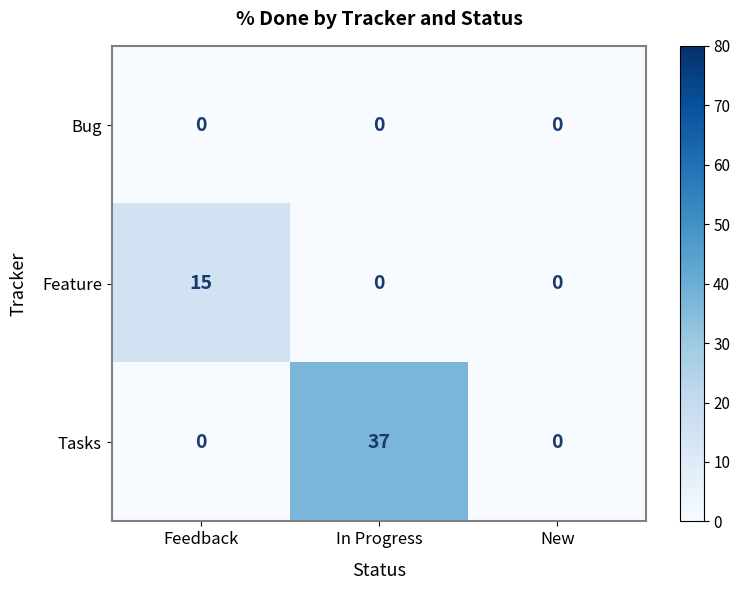

At which label does Tasks reach its peak?

In Progress